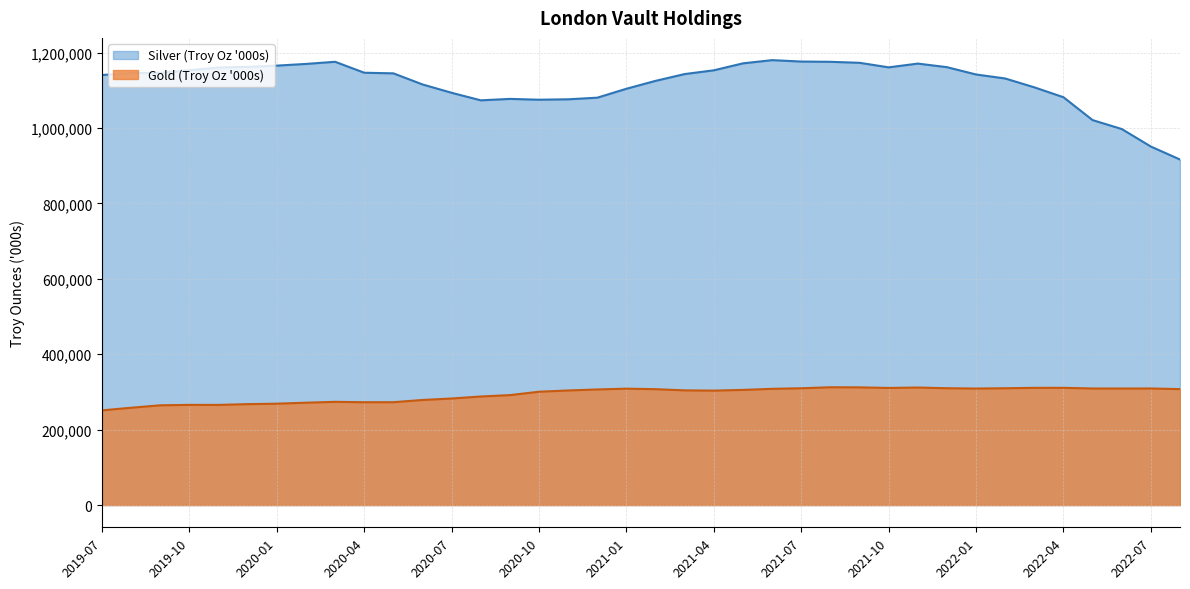

Between 2022-07 and 2021-02, which series saw the biggest shift?

Silver (Troy Oz '000s)